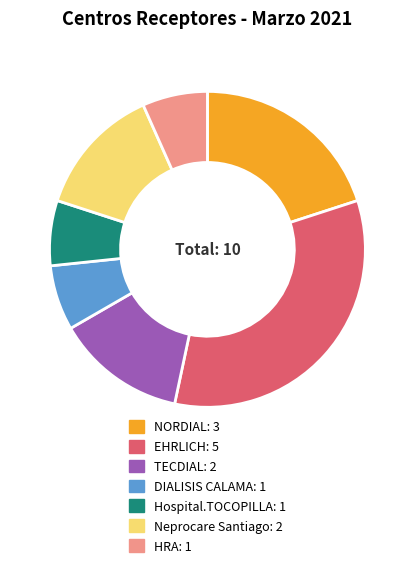

True or false: Hospital.TOCOPILLA accounts for 7% of the total.

True